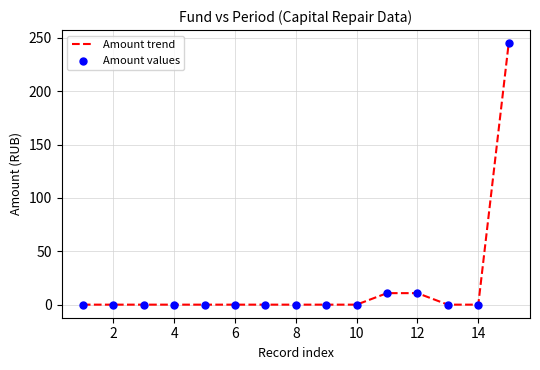

What is the maximum value shown in the chart?

245.0